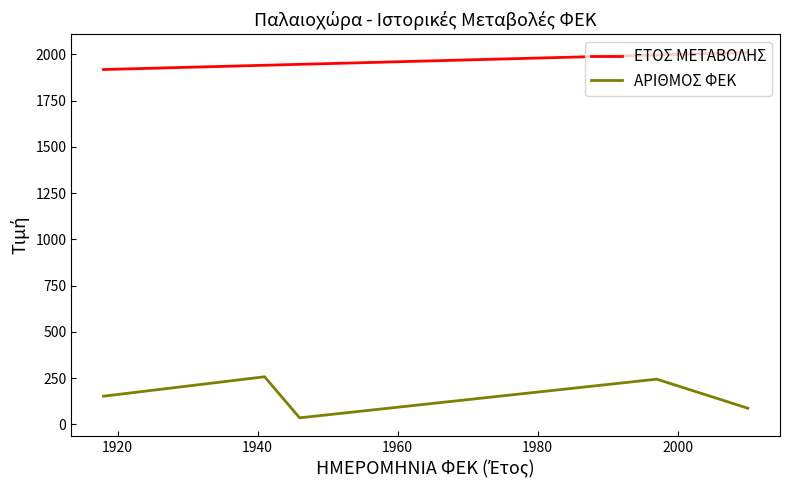

List the series in order of their peak value, highest first.

ΕΤΟΣ ΜΕΤΑΒΟΛΗΣ, ΑΡΙΘΜΟΣ ΦΕΚ